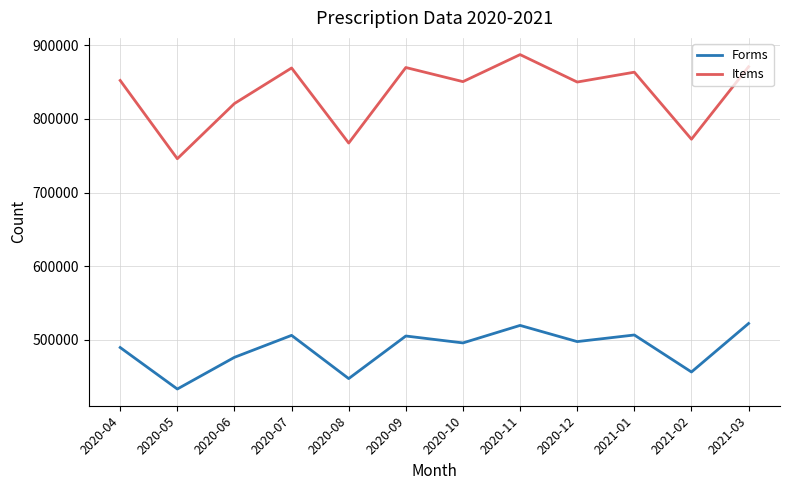

List the series in order of their overall mean, highest first.

Items, Forms